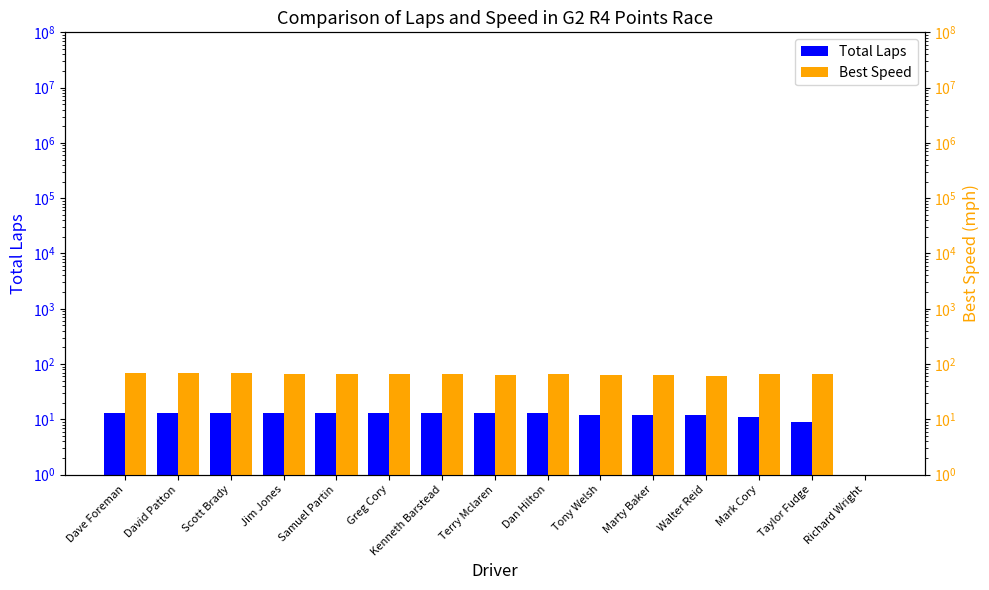

Which category has the highest value in the Total Laps series?

Dave Foreman